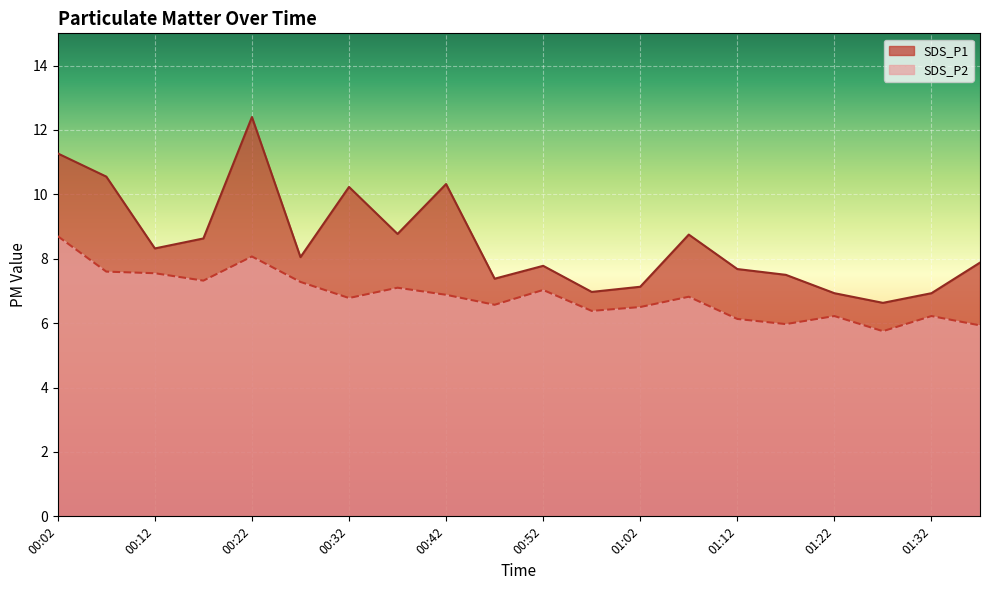

What position from the left is 01:12?

15